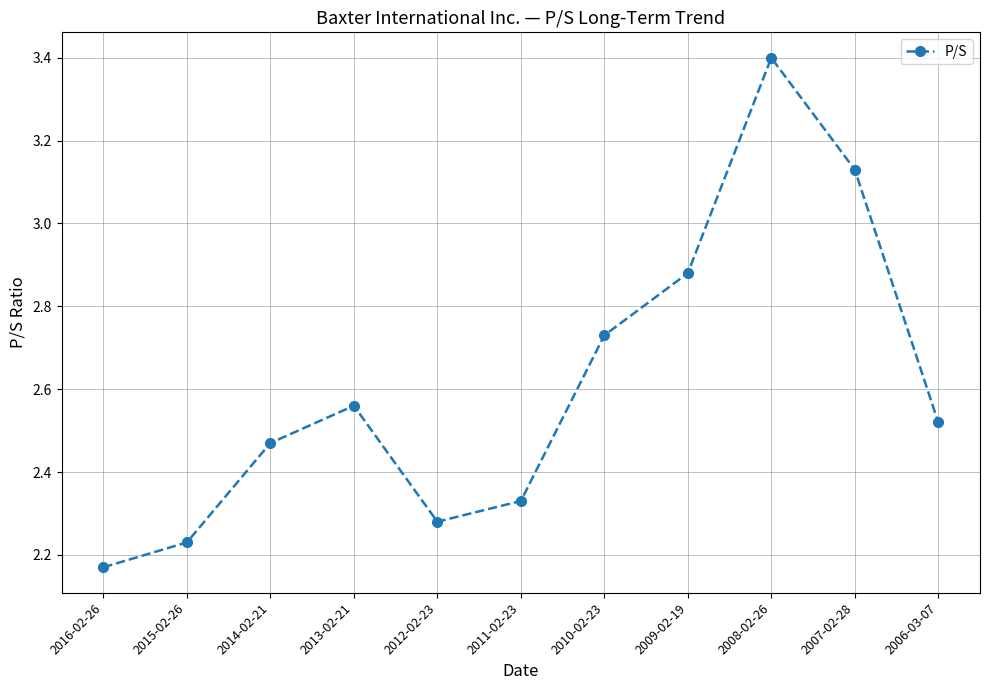

What is the change in value from 2015-02-26 to 2008-02-26?

+1.2